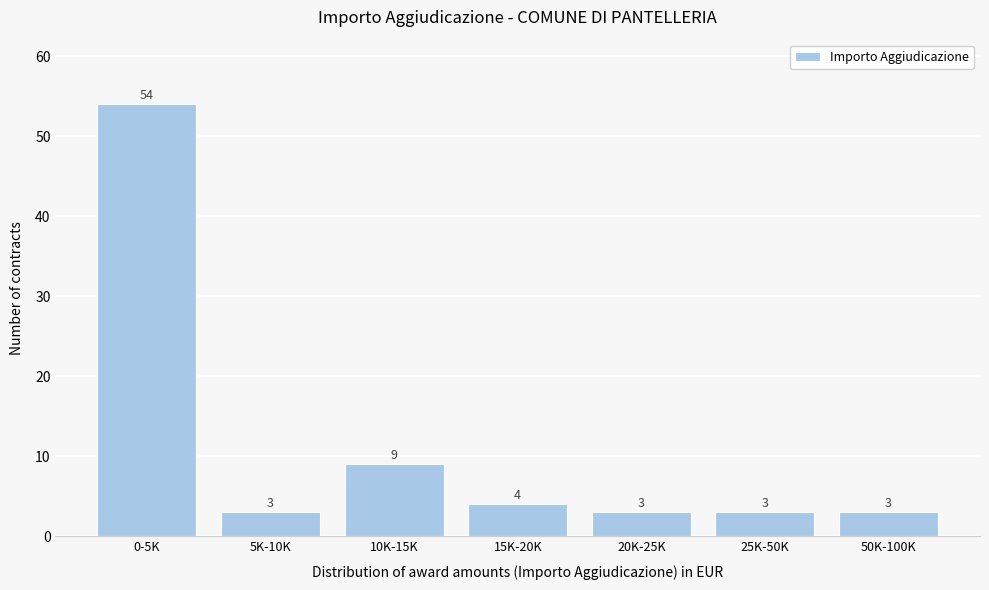

Reading right to left, transcribe all the data shown in this chart.

3	3	3	4	9	3	54